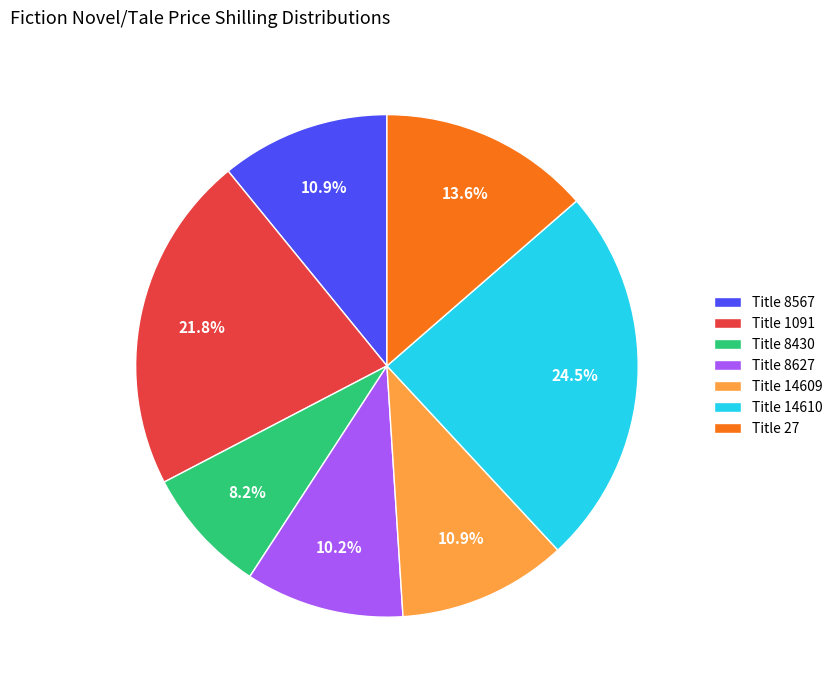

Which category has the biggest portion of the pie?

Title 14610